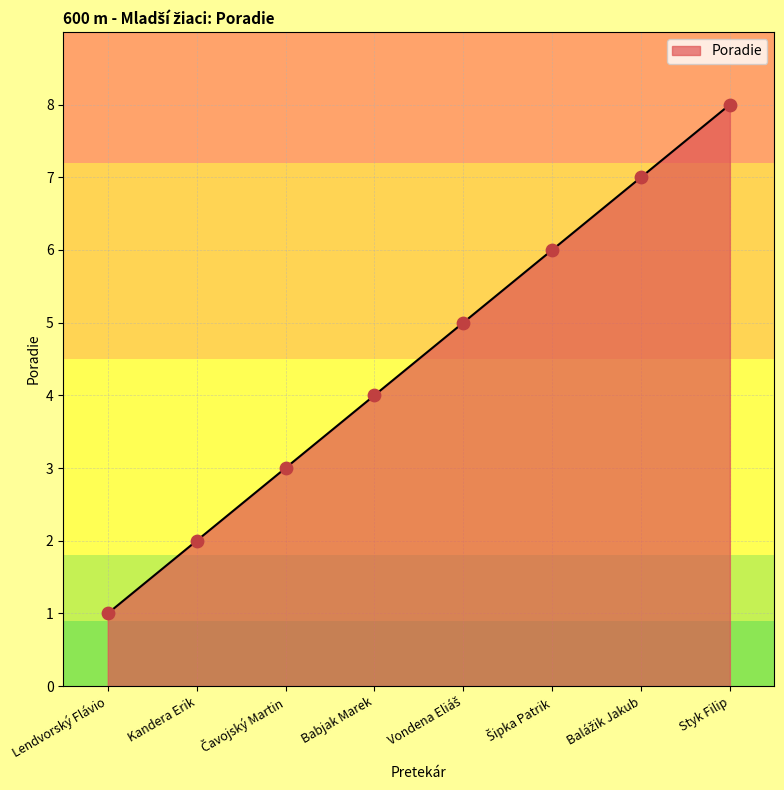

What is the change in value from Kandera Erik to Babjak Marek?

+2